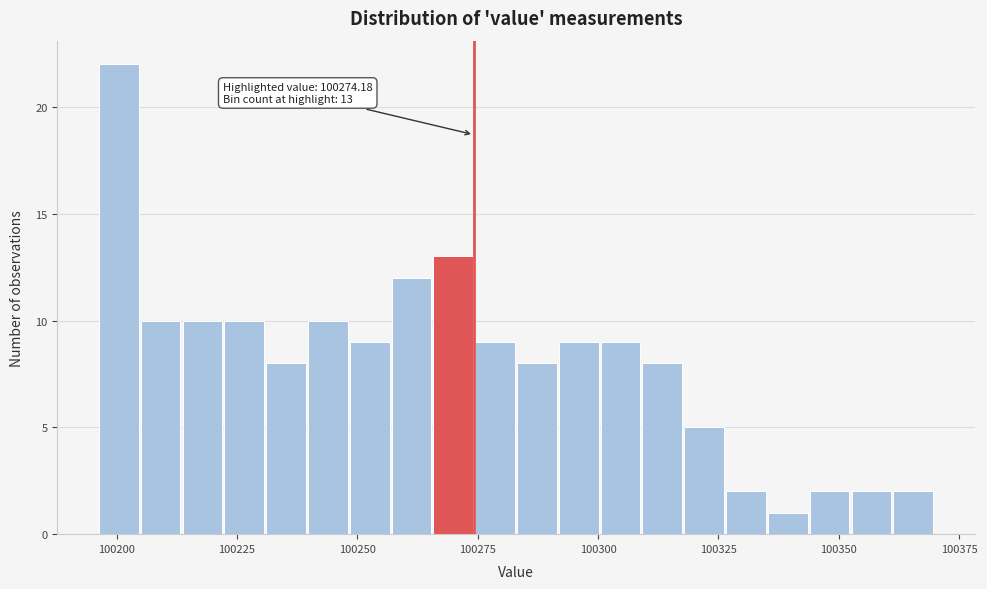

Around what value on the x-axis is the tallest bar? Give the approximate position of its centre, as read against the axis.

100200